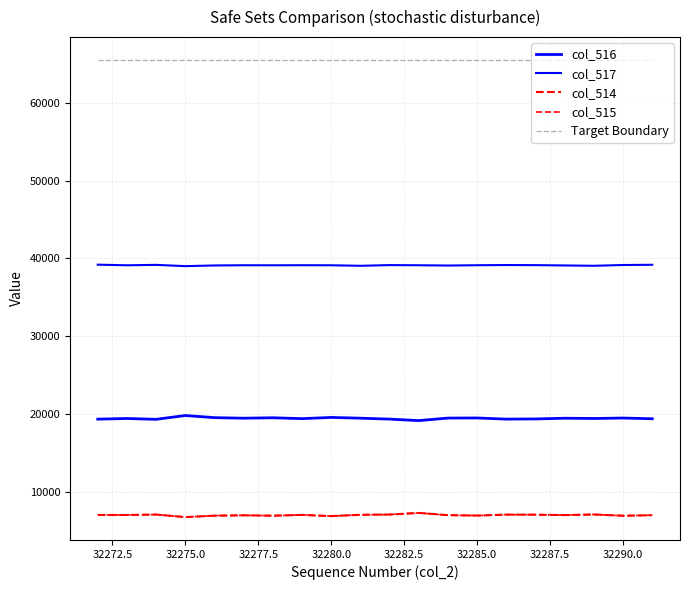

How many lines are shown in the chart?

5